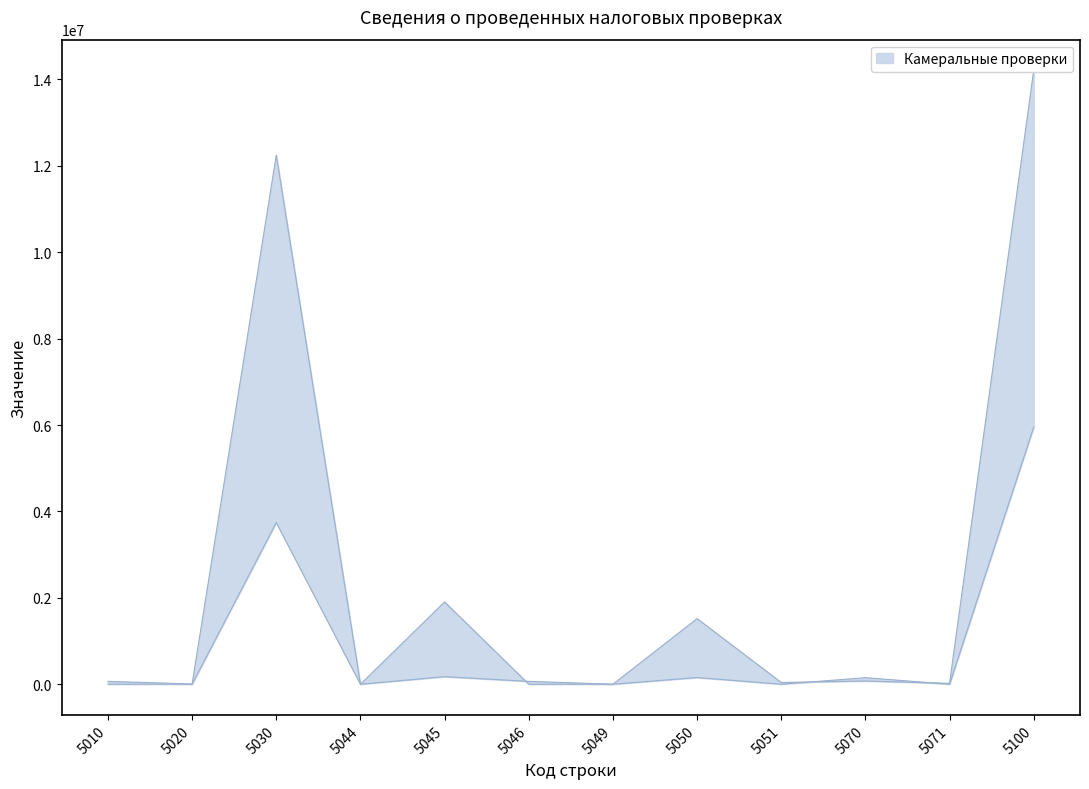

How many lines are shown in the chart?

2